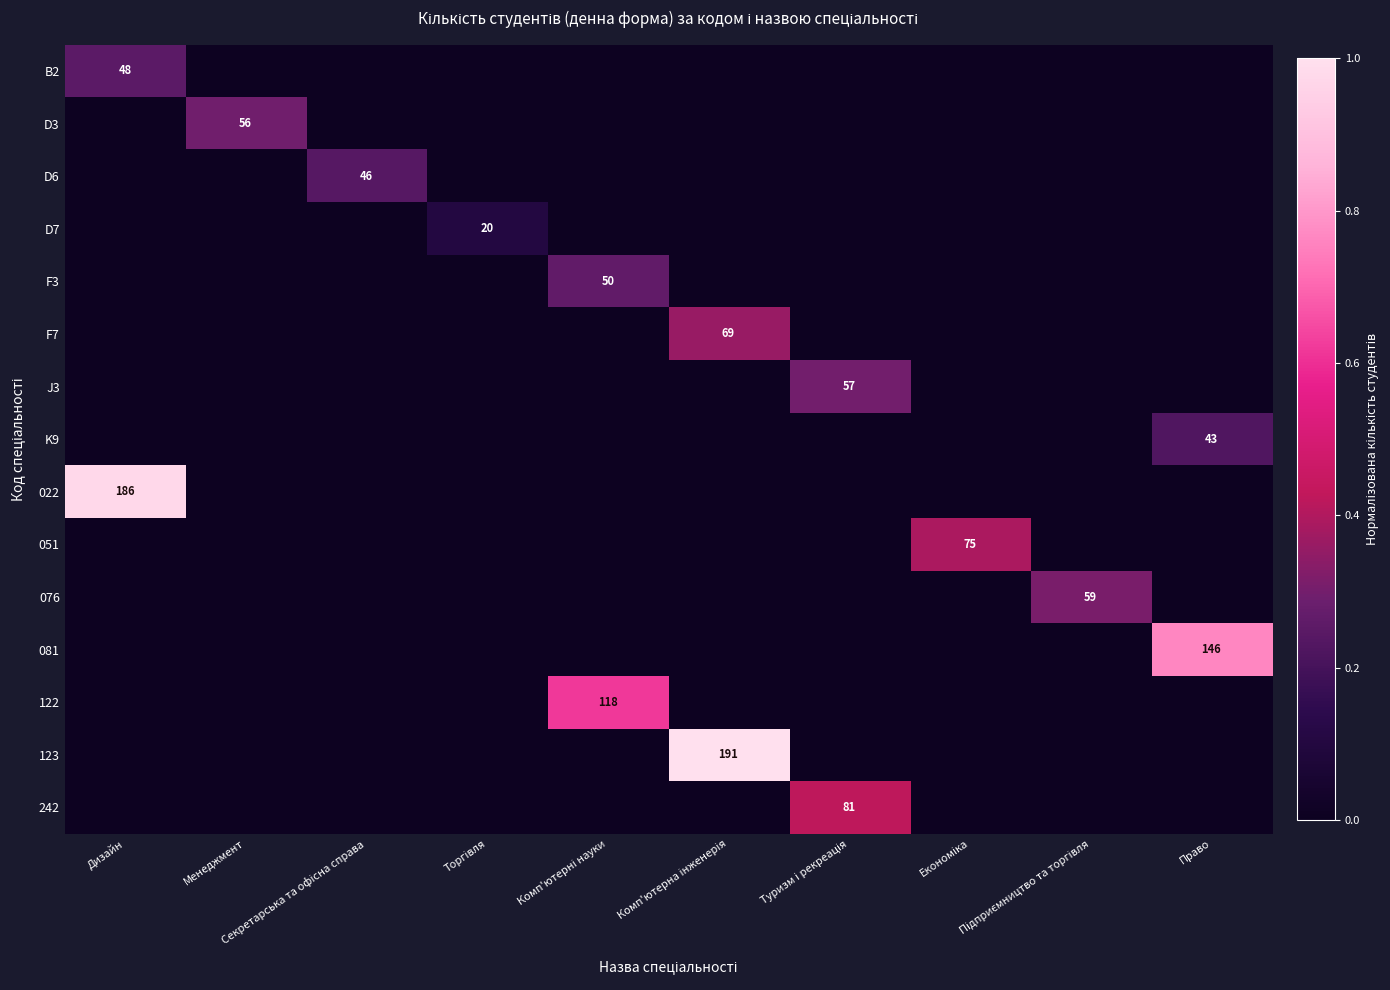

What is the spread (max minus min) of values at Менеджмент?

0.3